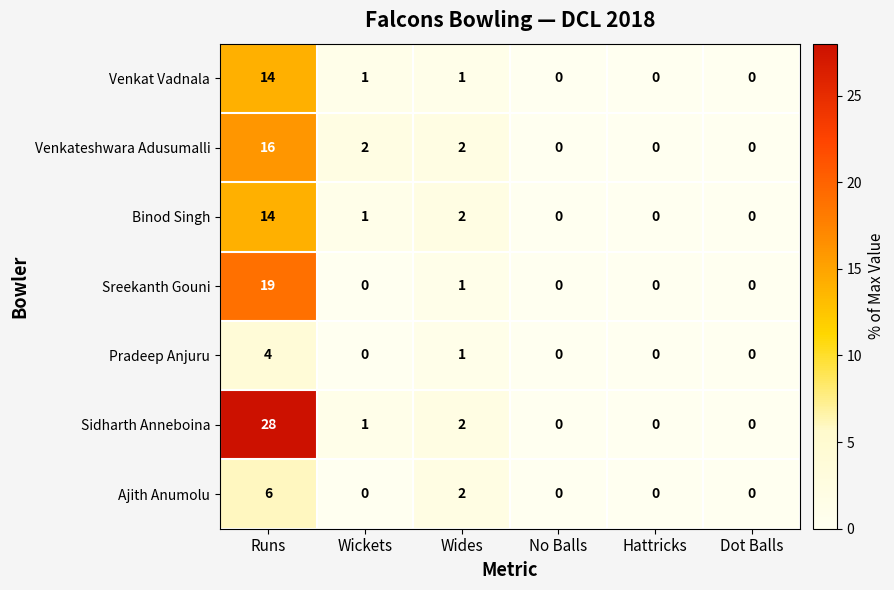

What is the total value across all series at Wickets?

5